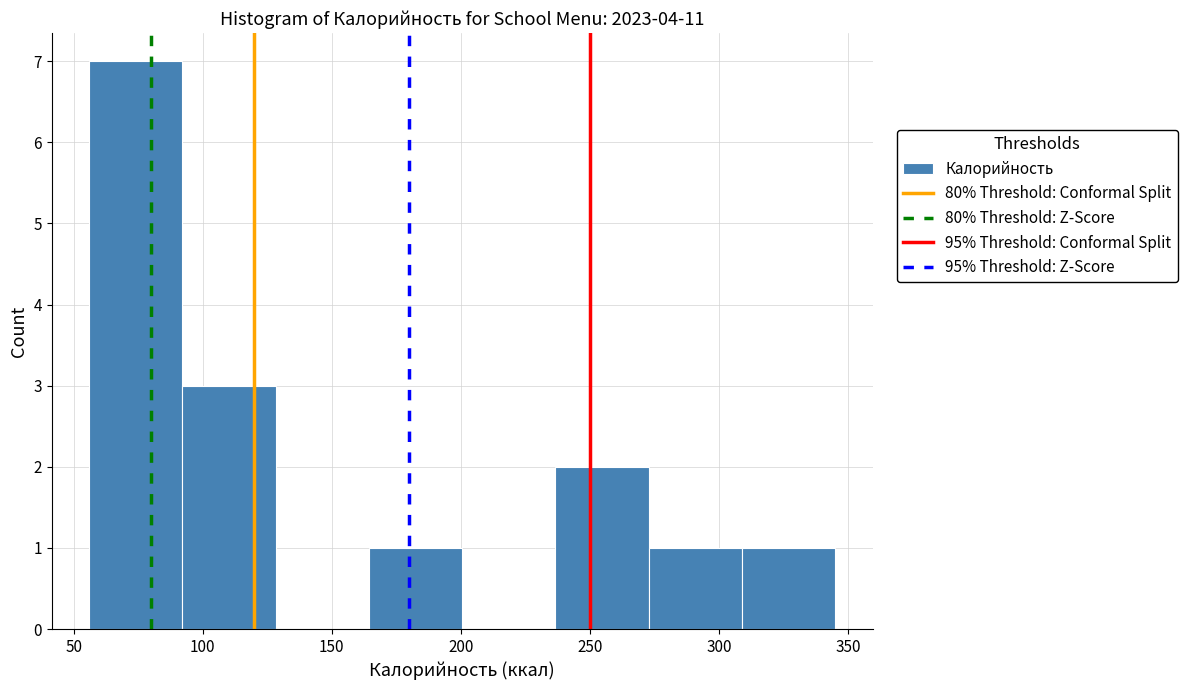

How tall is the bar that spans 55 to 90 on the x-axis? Neither the bar edges nor the heights are printed on the chart, so give them approximately, as read against the axes.

7